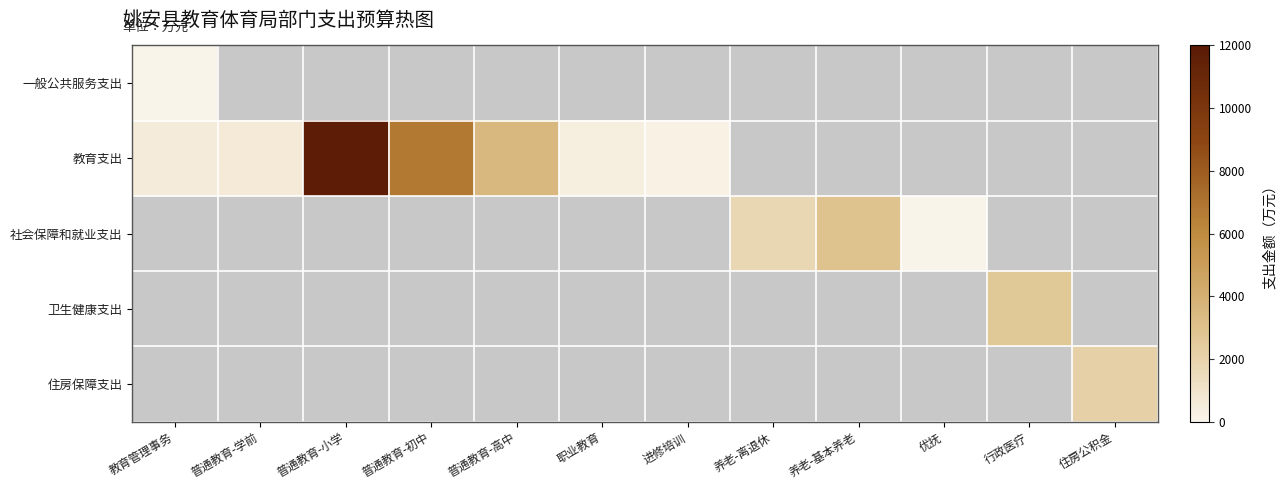

What is the total value across all series at 养老-离退休?

1774.1